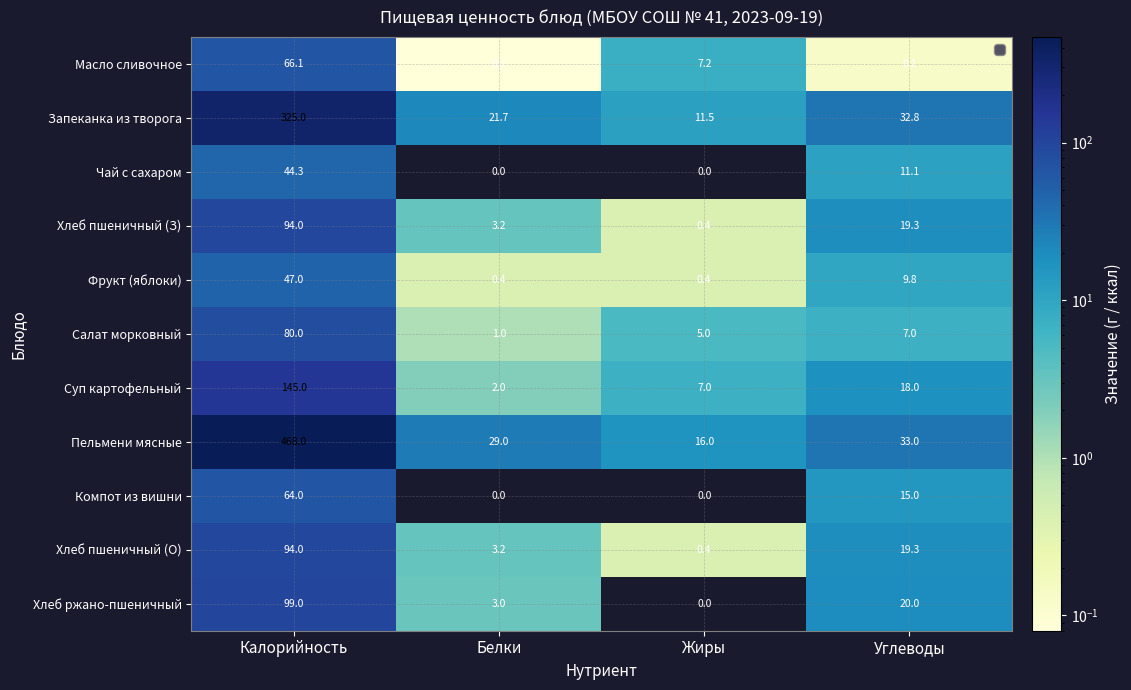

Is it true that Суп картофельный equals 4.1 at Жиры?

False